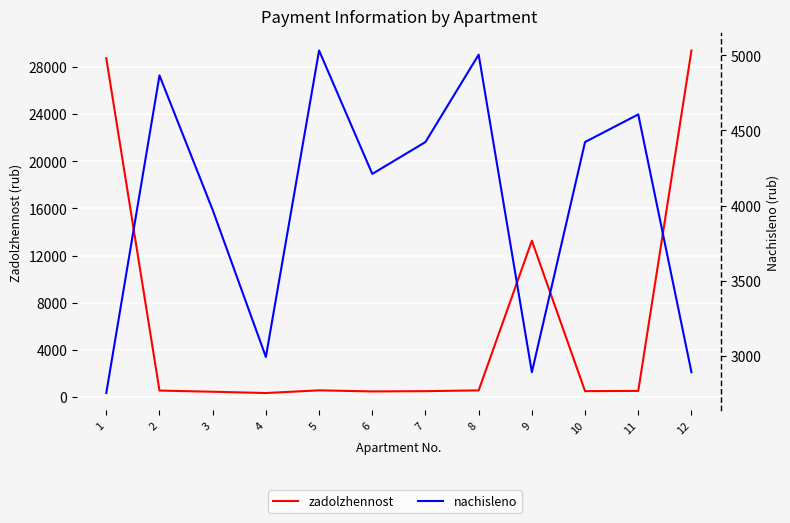

Which series has the largest total across all categories?

zadolzhennost